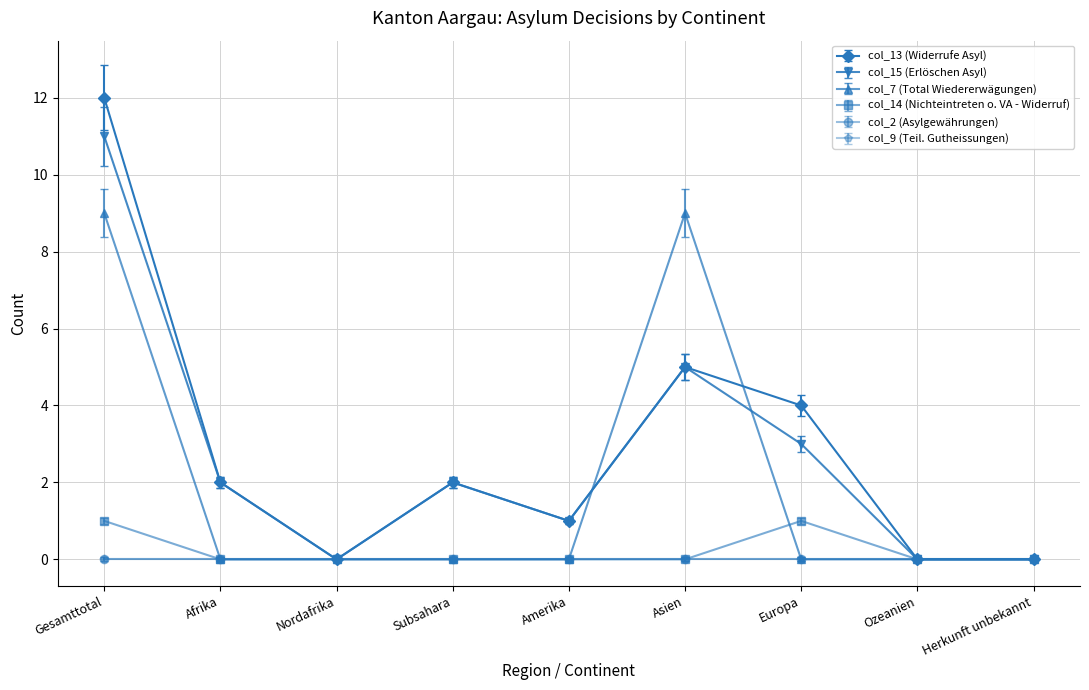

Is this an area chart (filled region under the line)?

No